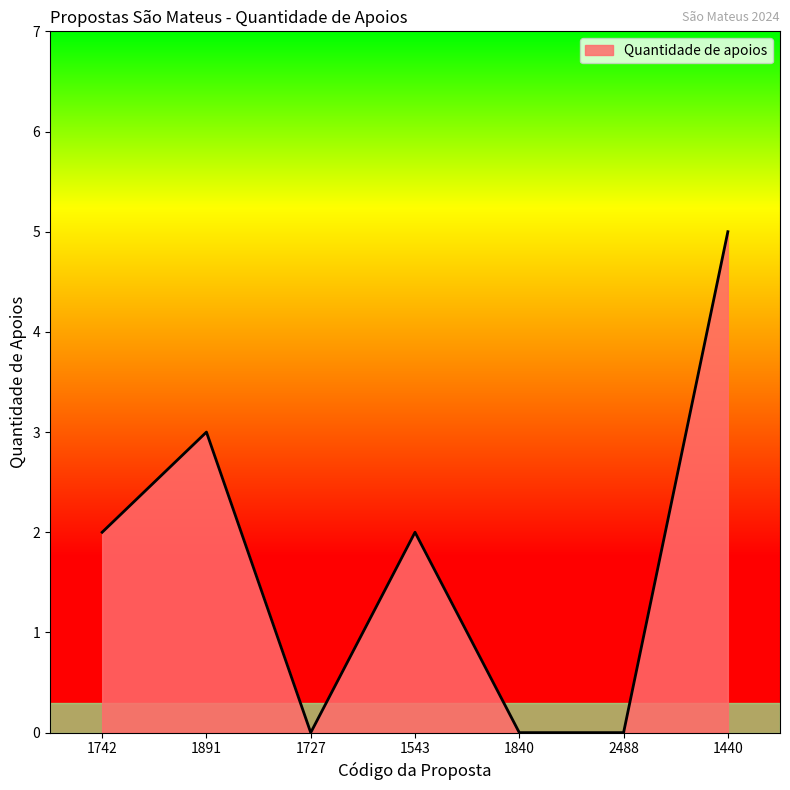

How many series are shown in this chart?

1